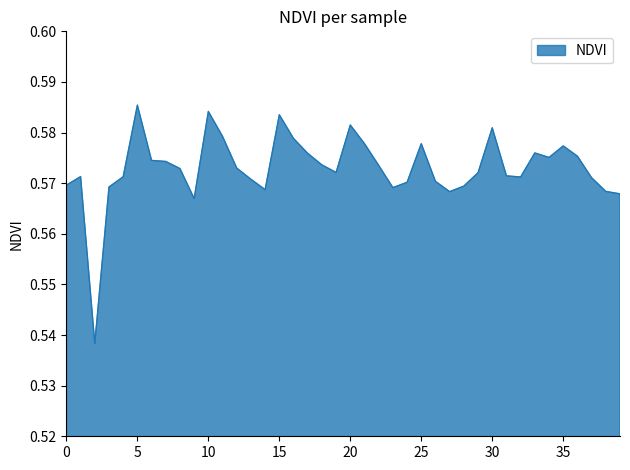

What is the value of the 32nd point from the left?

0.6